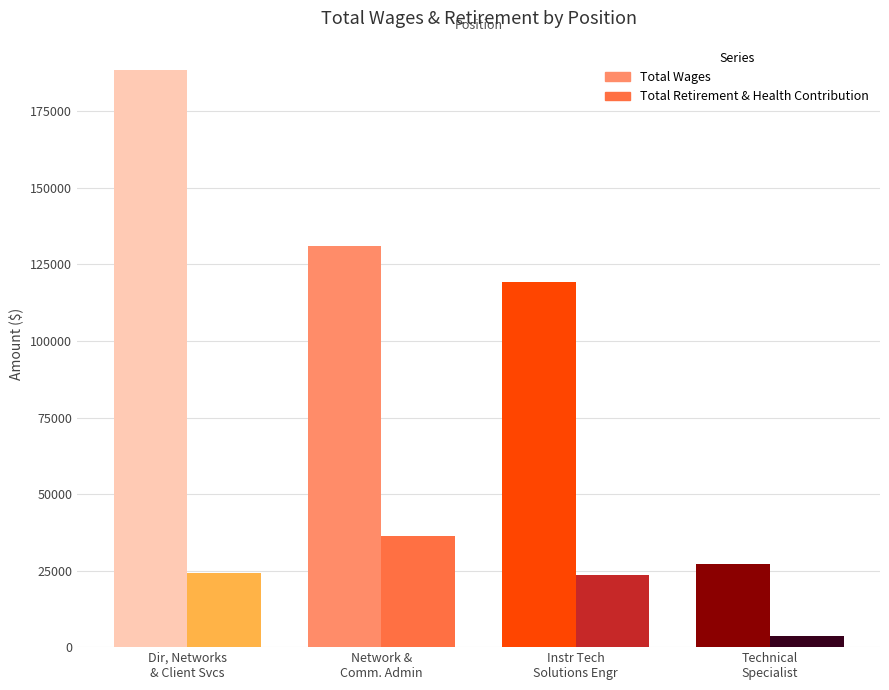

What is the difference between the second highest and second lowest values in the Total Wages series?

11745